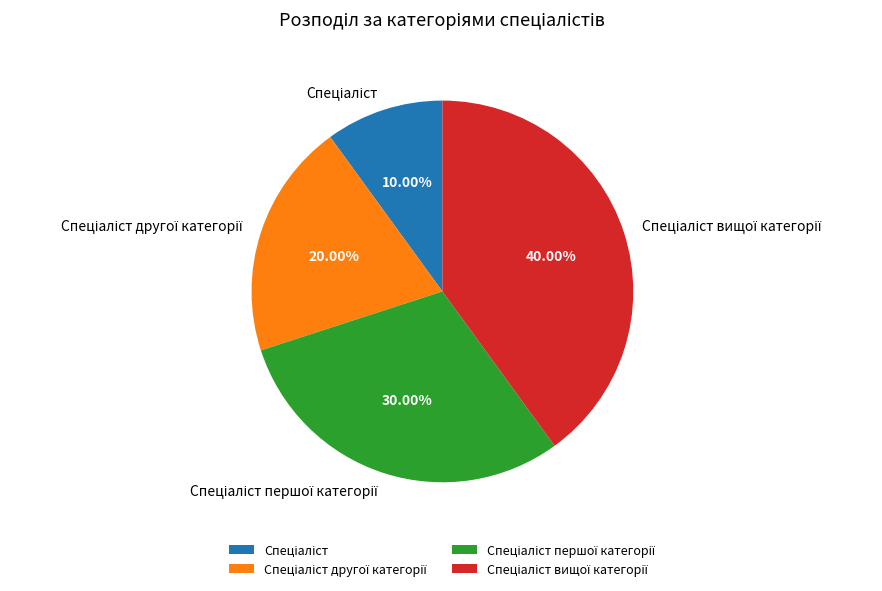

Does any single category account for the majority?

No